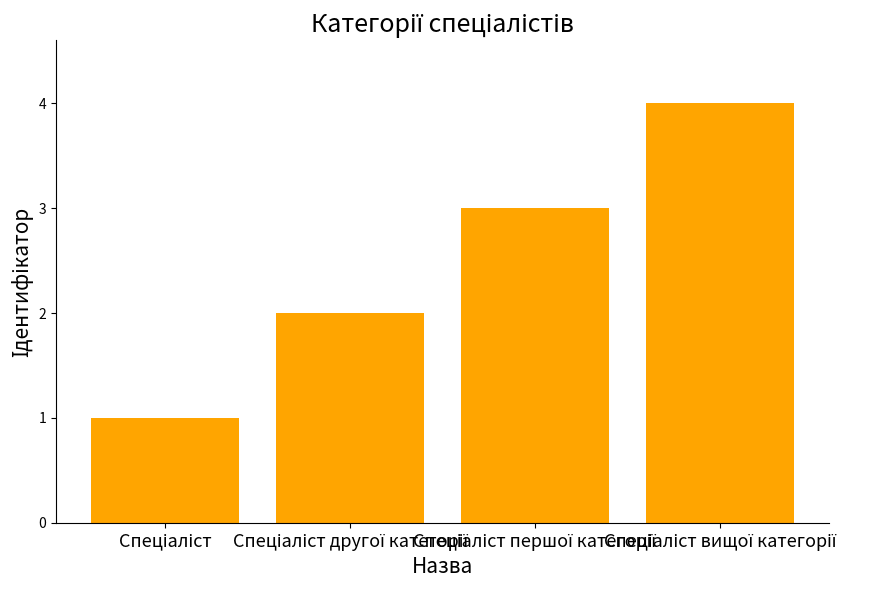

What is the difference between the maximum and minimum values?

3